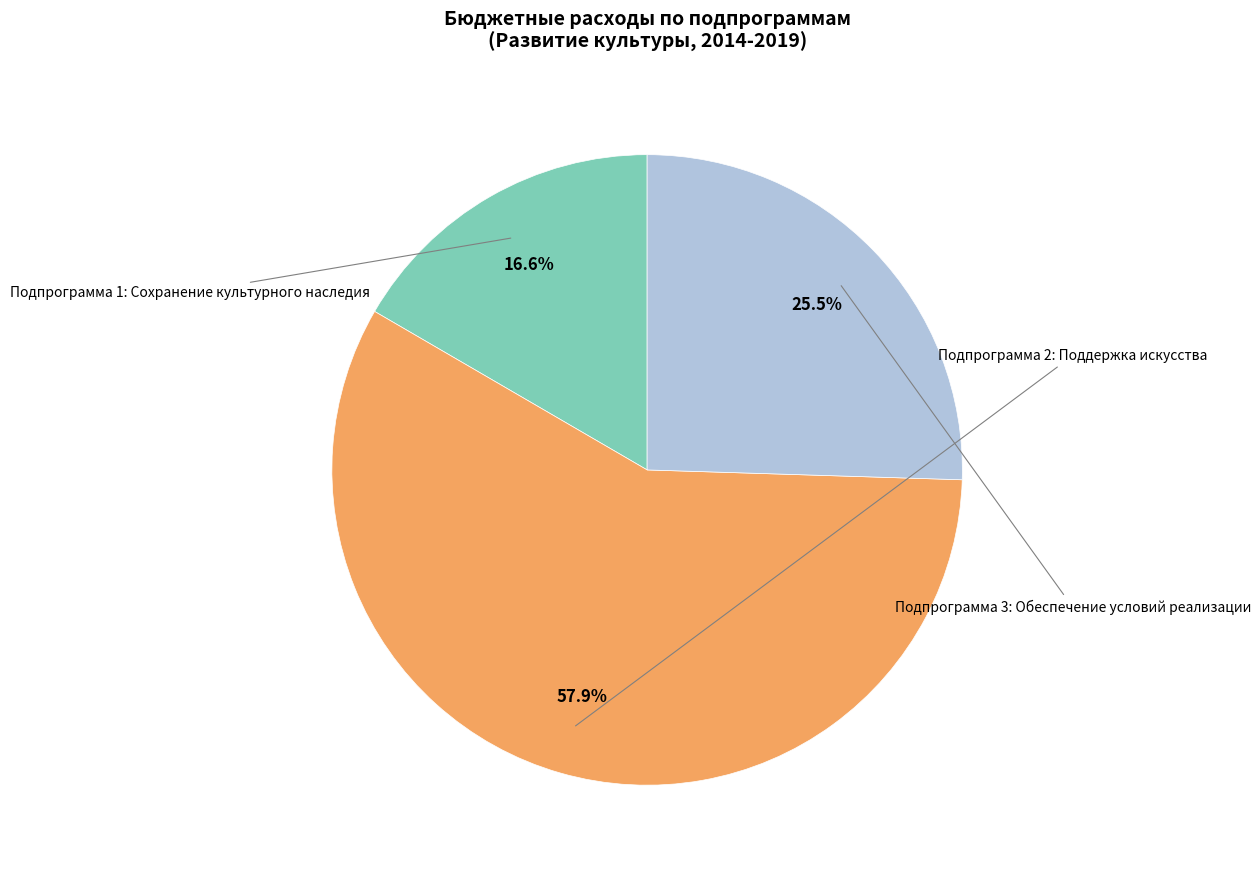

To the nearest percent, what is the difference between the largest and smallest slice percentages?

41%